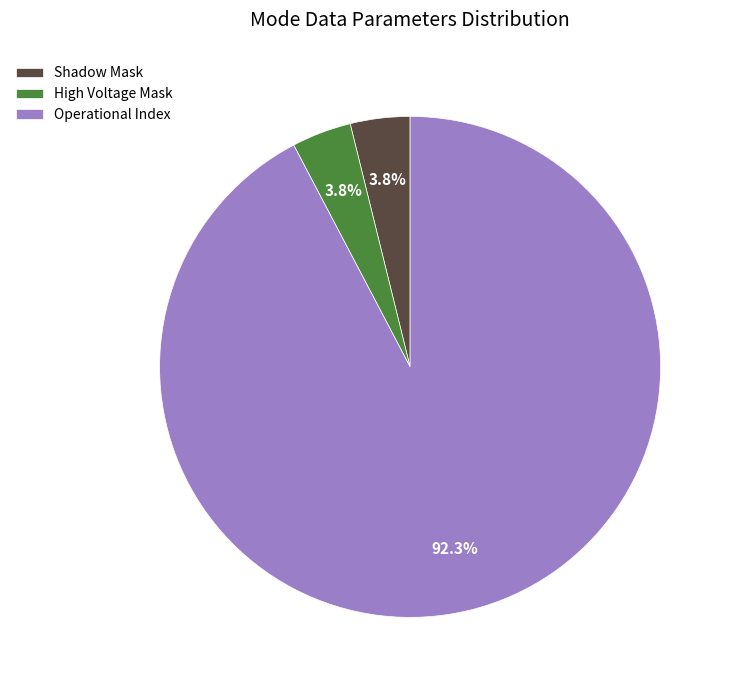

How many segments does this pie chart have?

3